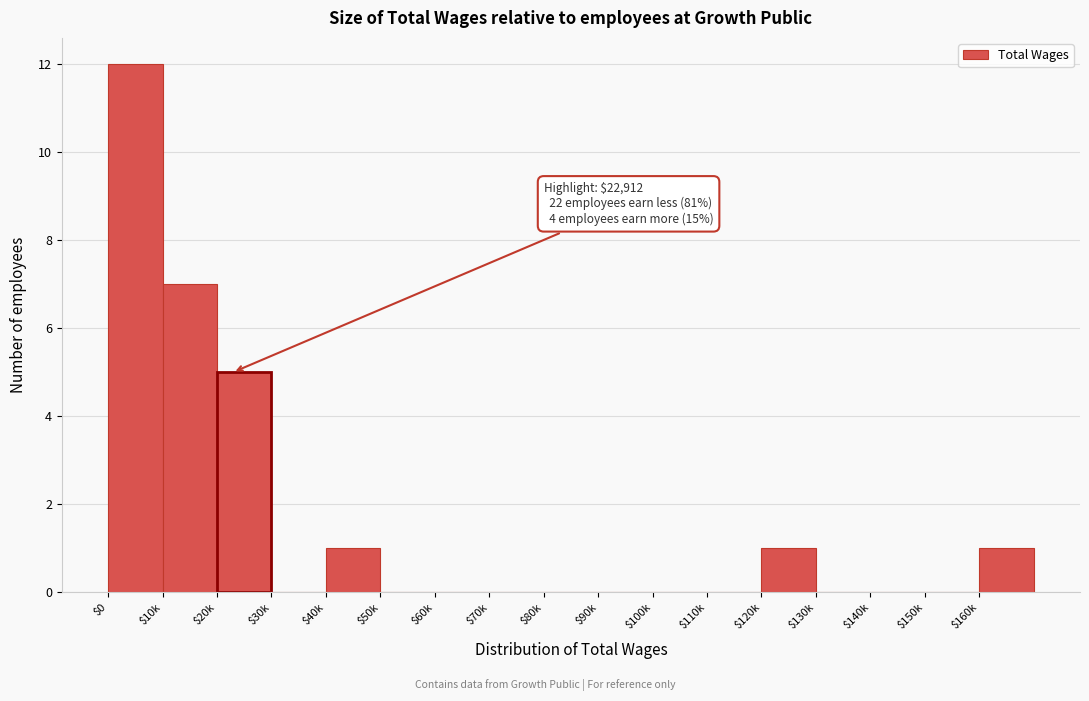

What is the sum of all values?

27